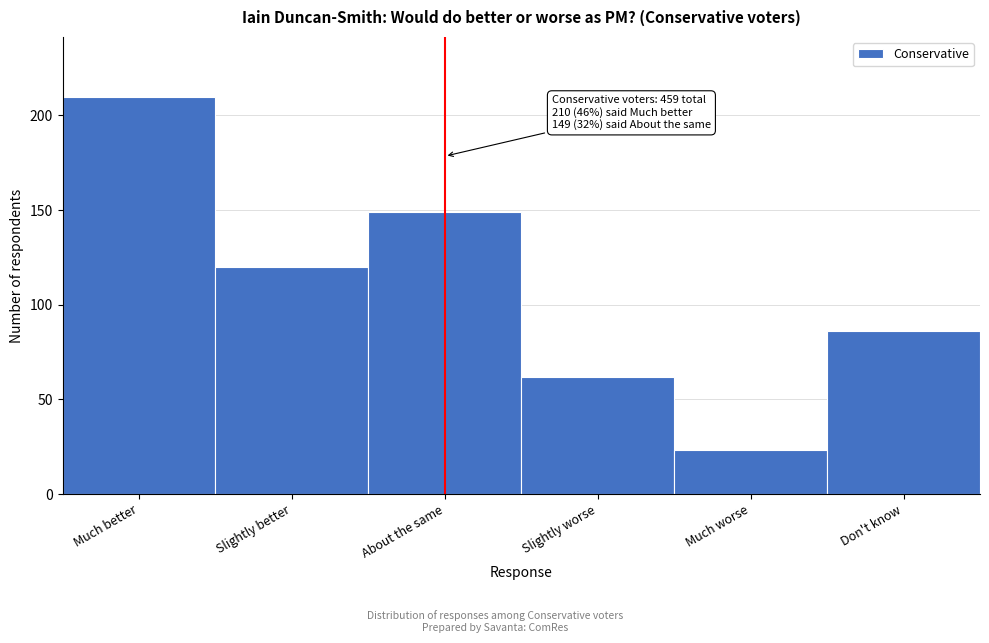

Reading right to left, extract all data points from this chart.

86	23	62	149	120	210